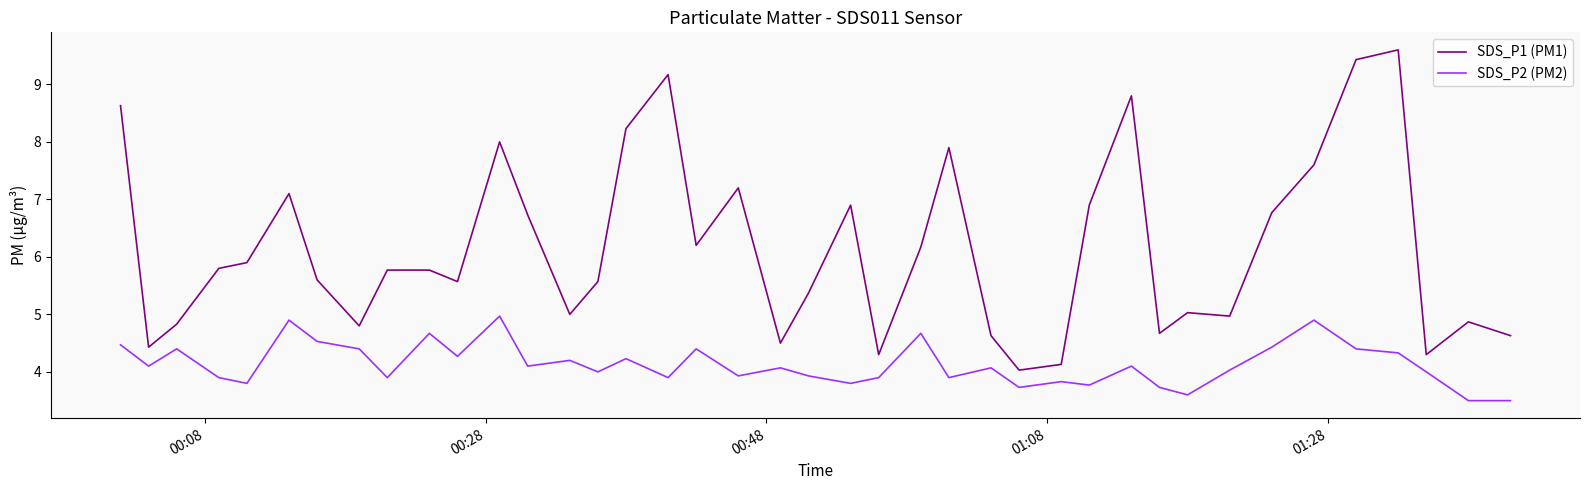

What is the difference between the maximum and minimum values in the SDS_P2 (PM2) series?

1.5